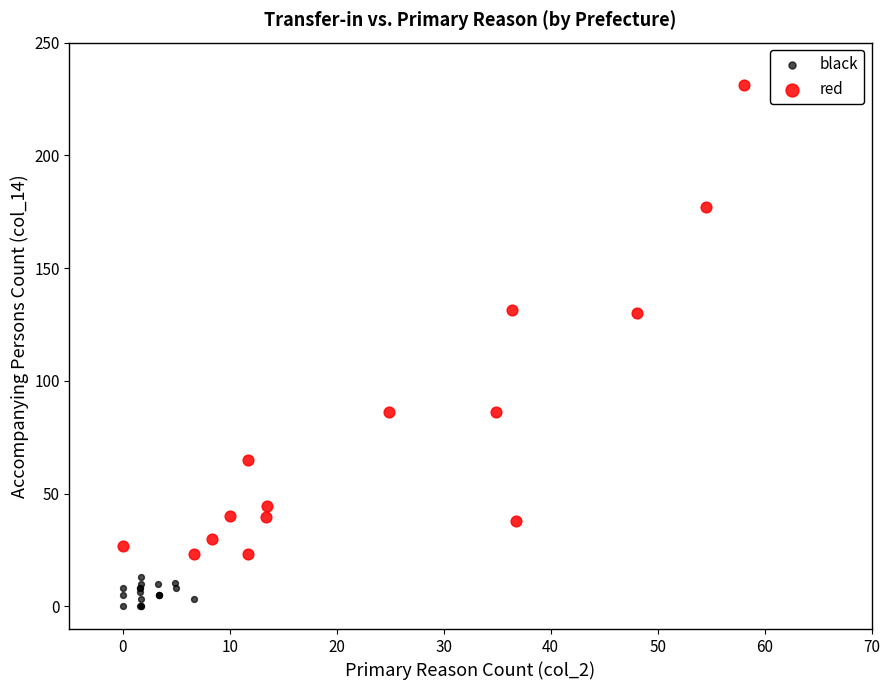

Which series contains the lowest Y value?

black